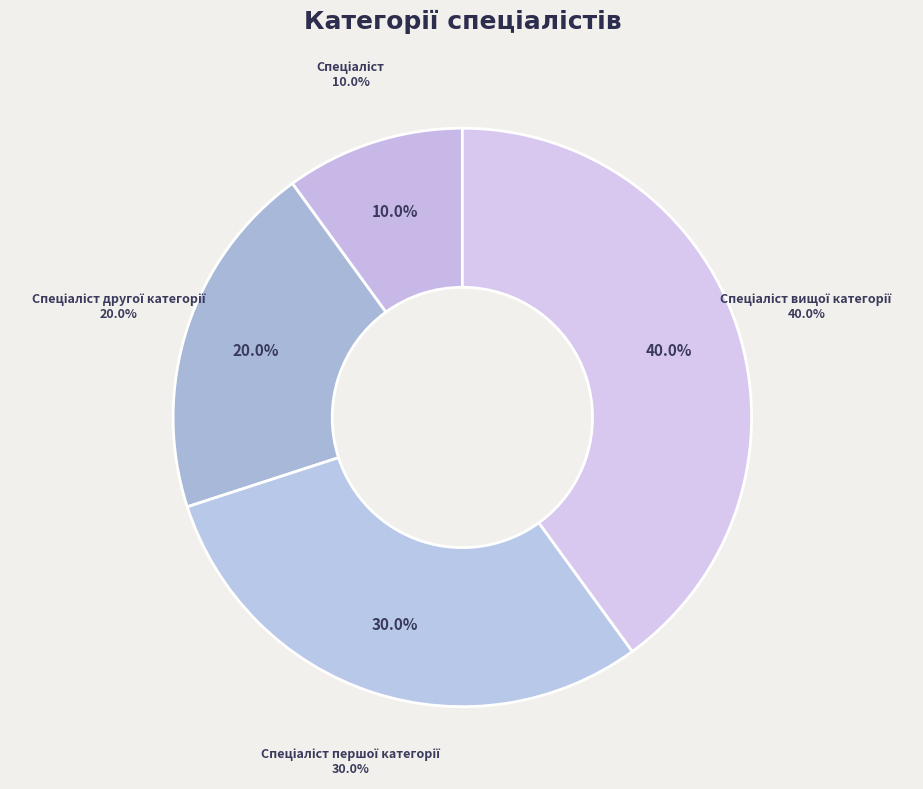

Is Спеціаліст першої категорії the majority of the pie?

No